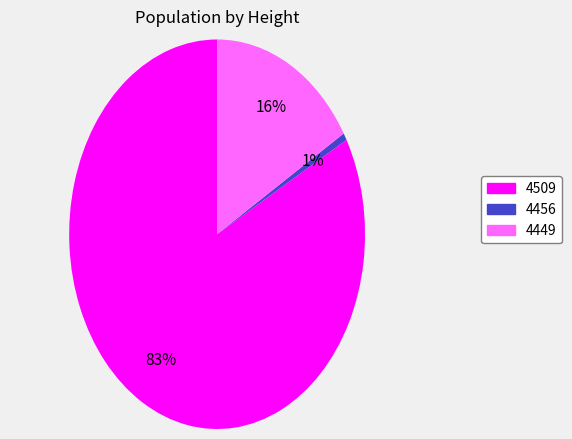

Which has a higher value, 4456 or 4449?

4449